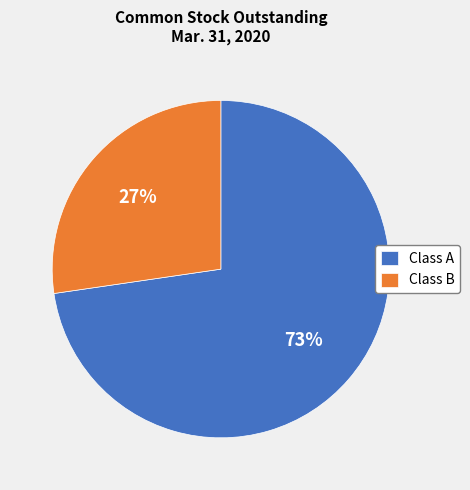

Do Class B and Class A together represent more than half of the pie?

Yes